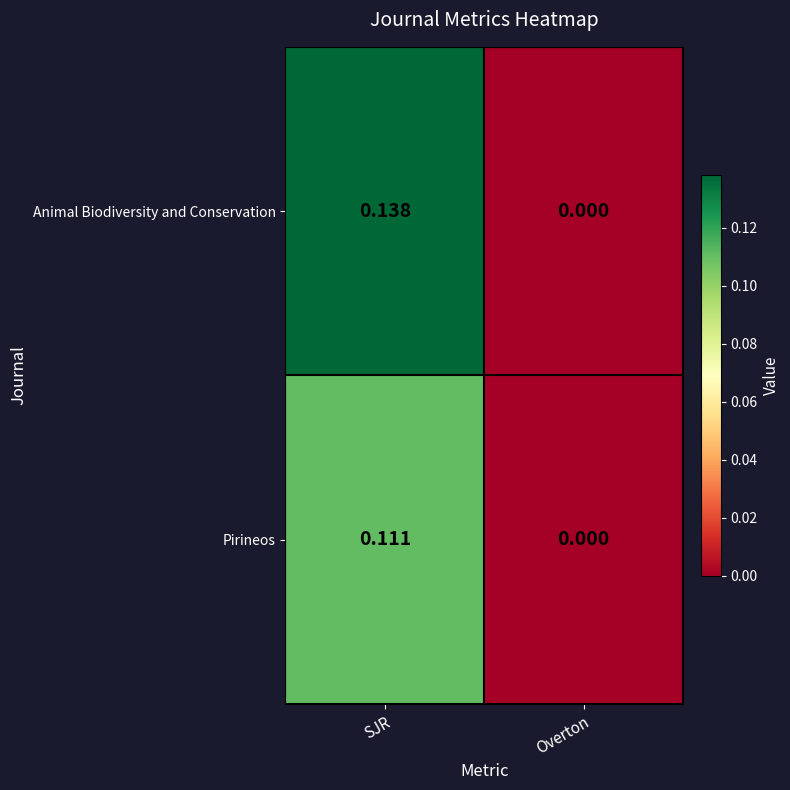

Rank the categories by Pirineos value from highest to lowest.

SJR, Overton